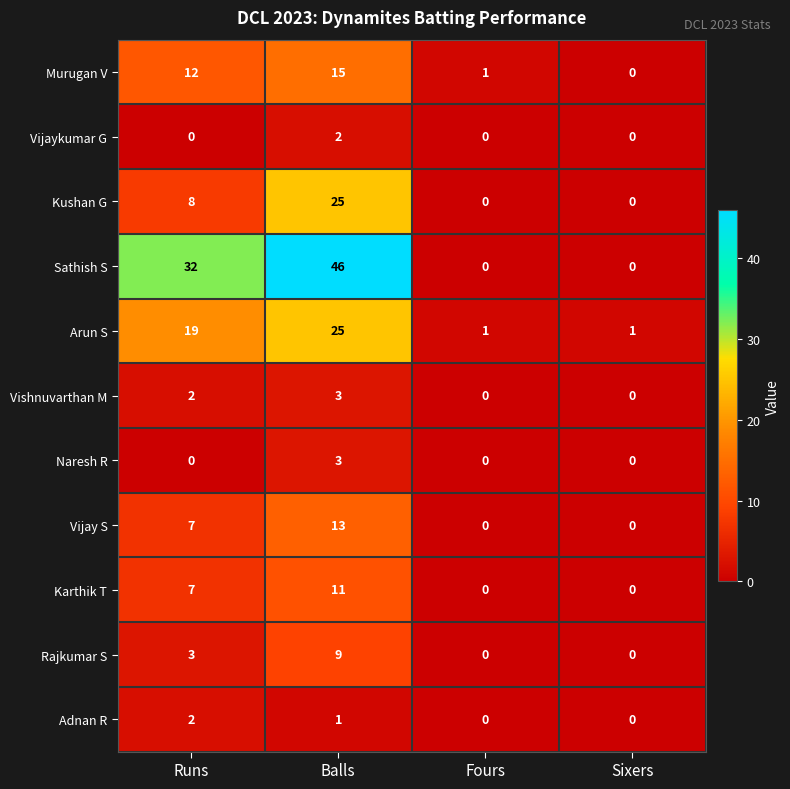

At how many categories does at least one series exceed 12?

2